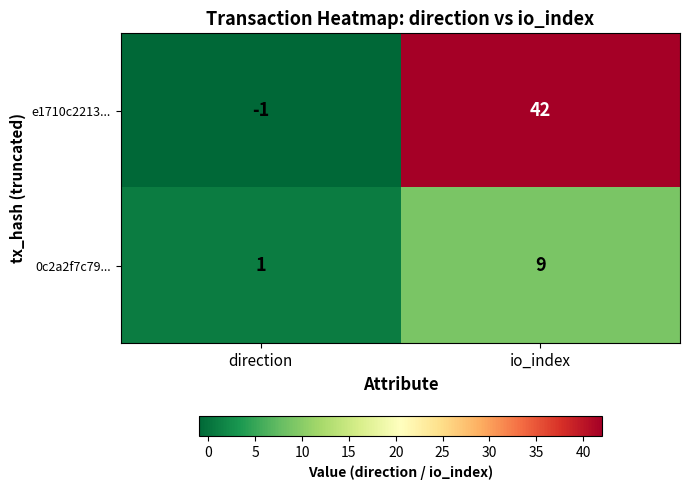

At direction, list the series in order from smallest to largest.

e1710c2213..., 0c2a2f7c79...